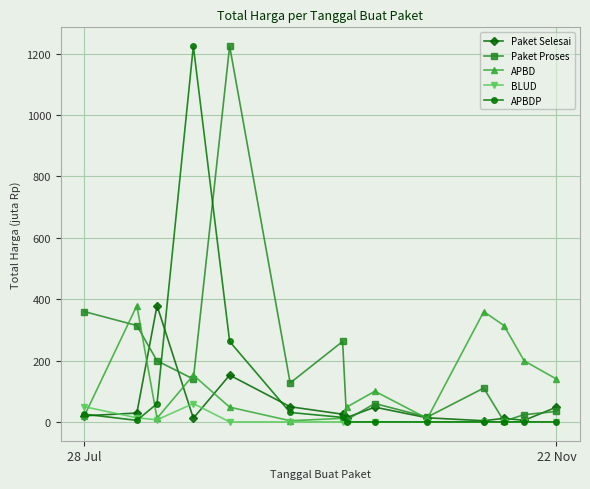

What is the value of the APBDP point at the 4th from the left?

1224.7